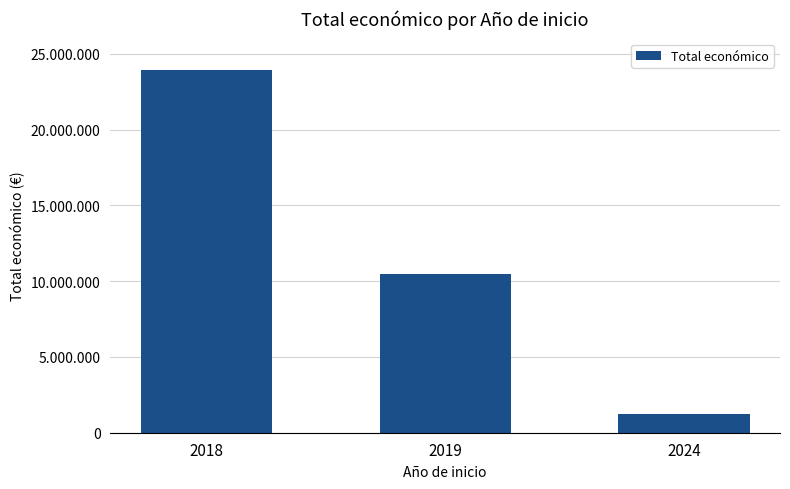

The chart shows a value of 1210151 at 2024. True or false?

True